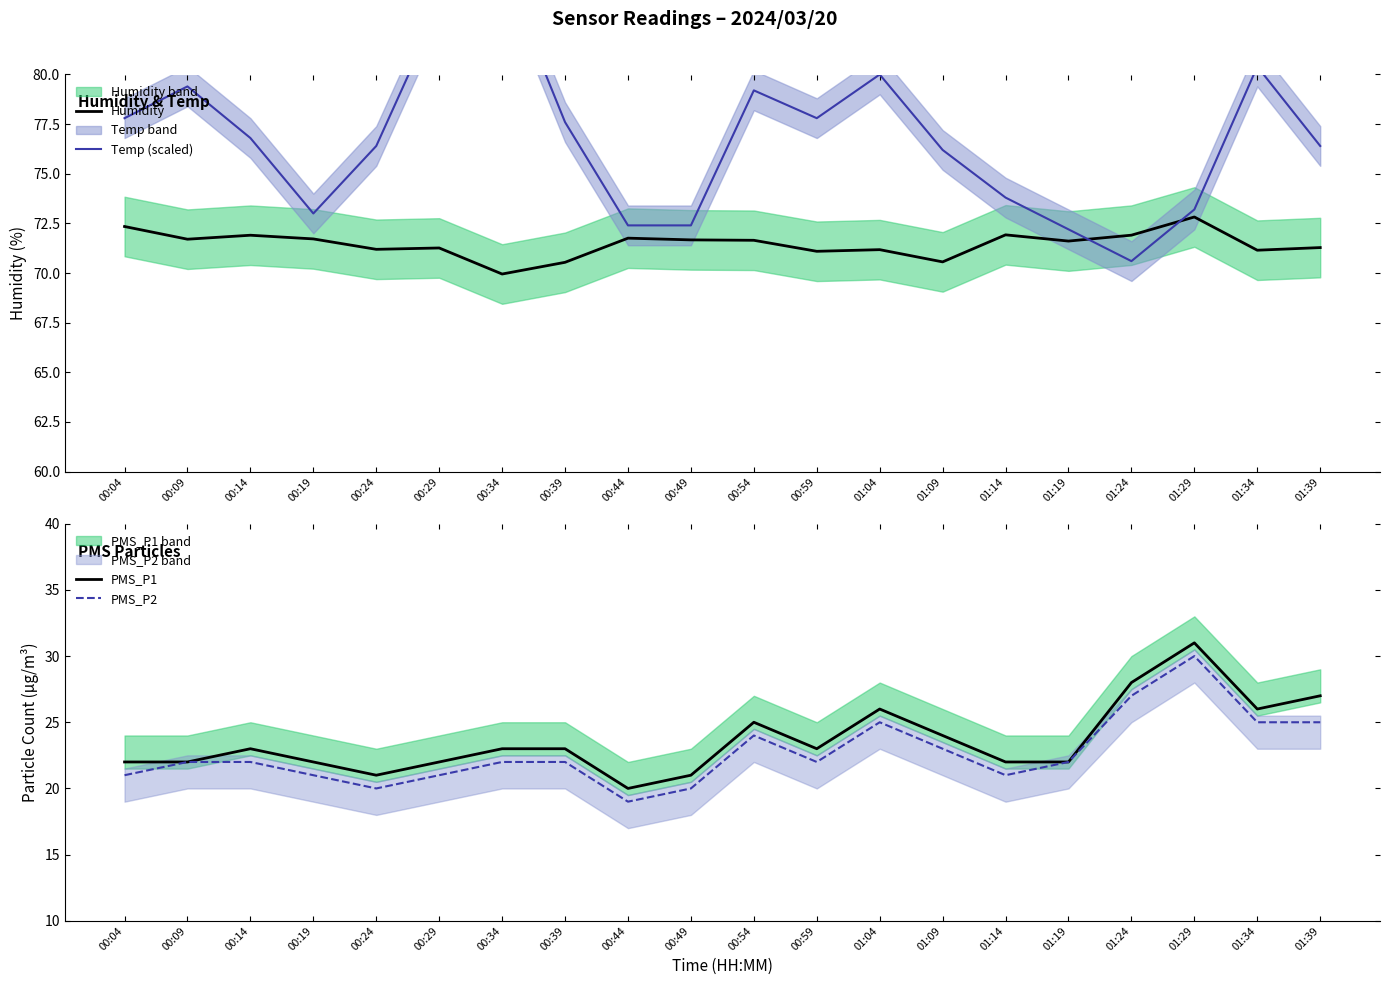

What is the average value of the PMS_P2 series?

22.7